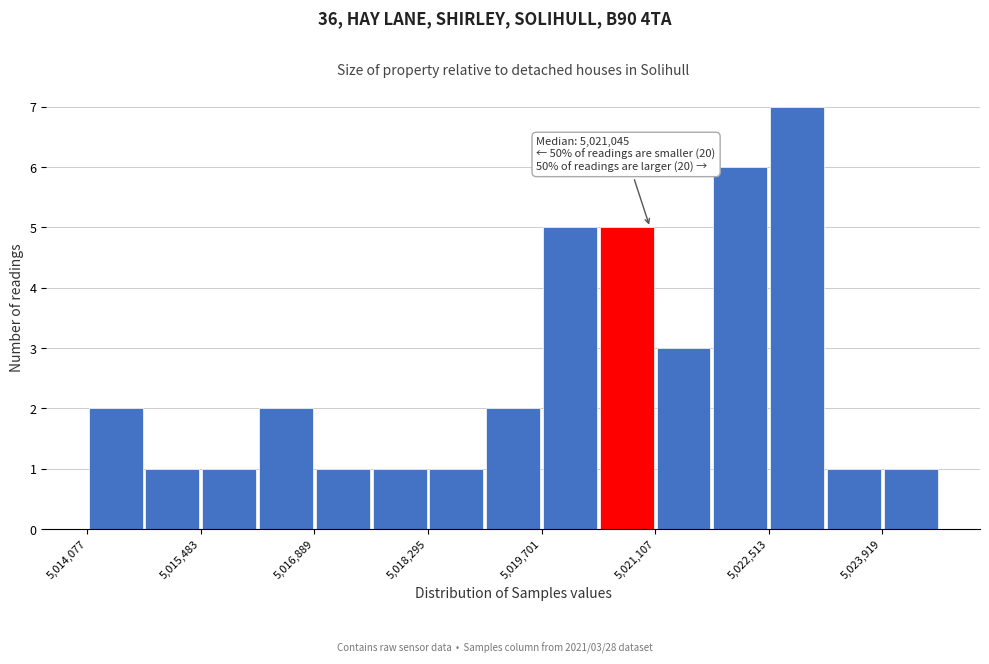

Around what value on the x-axis is the tallest bar? Give the approximate position of its centre, as read against the axis.

5022800